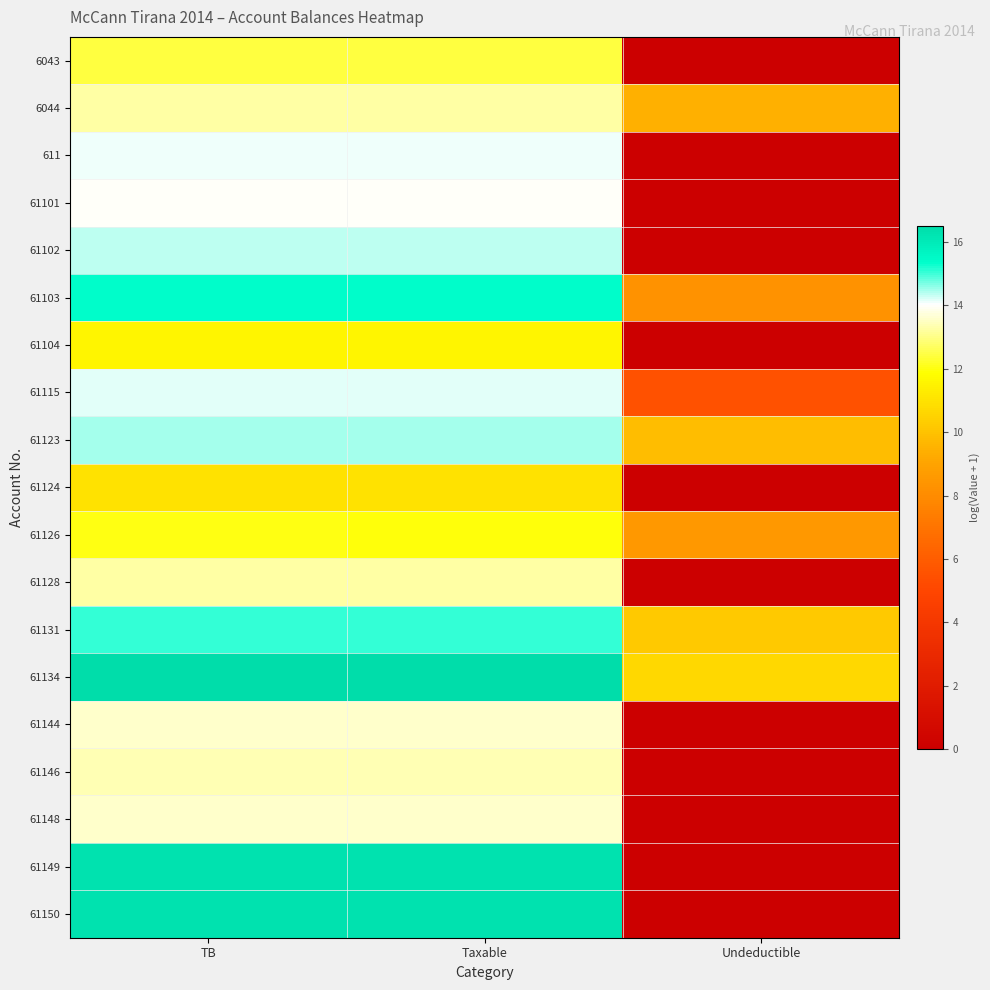

At how many categories does at least one series exceed 4?

3